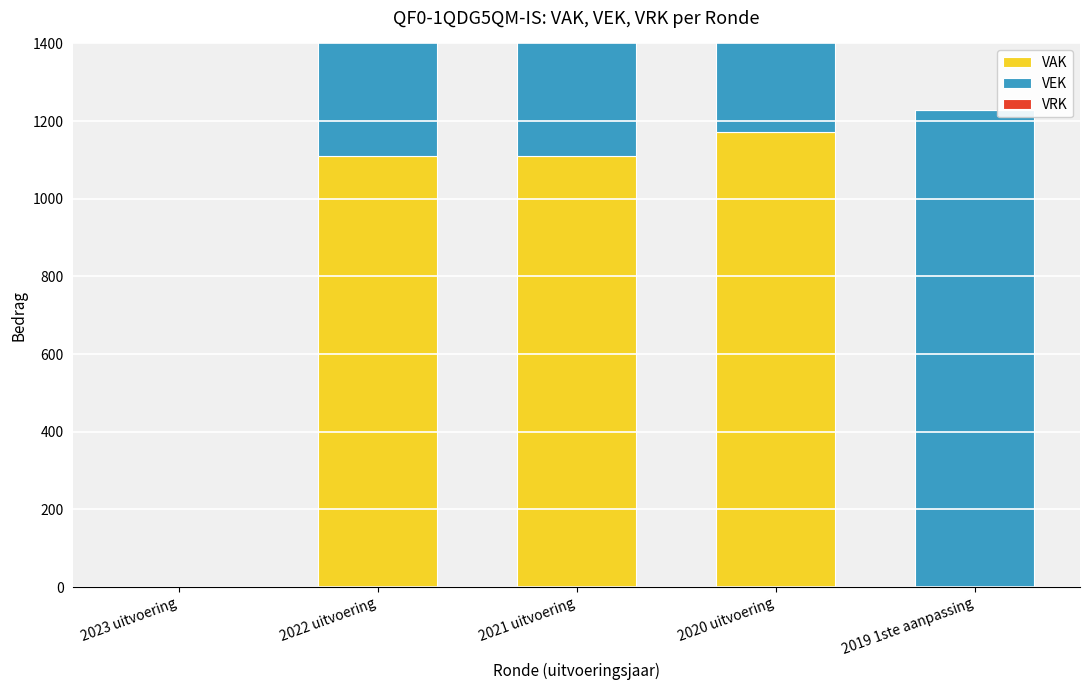

Which series has the largest total across all categories?

VEK